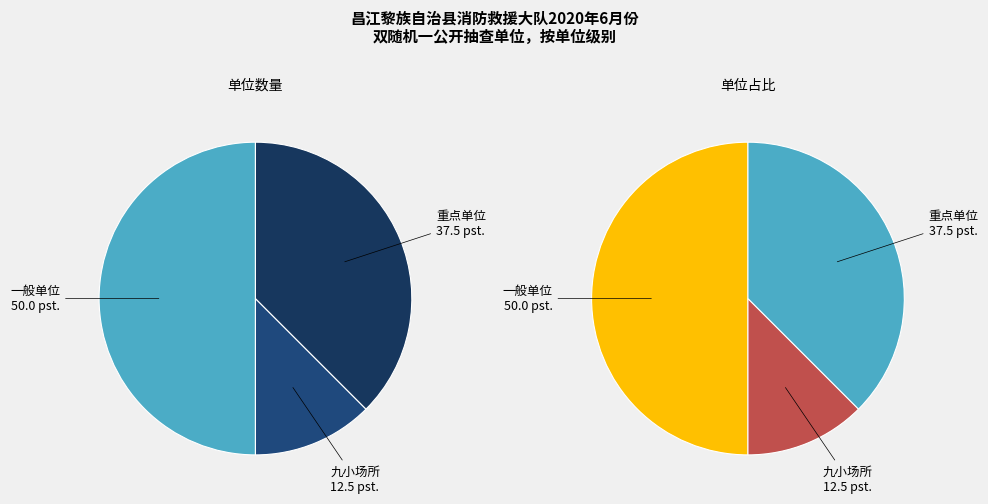

What percentage is NOT represented by 重点单位?

62.5%